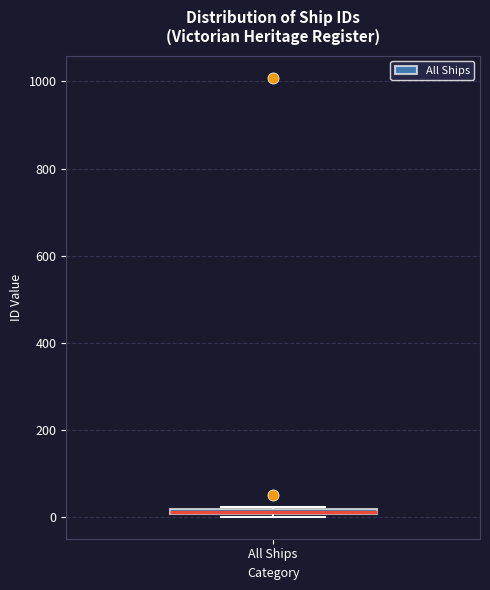

Where is the upper edge of the box for All Ships on the y-axis? The values are not printed on the chart, so give them approximately, as read against the axis.

20